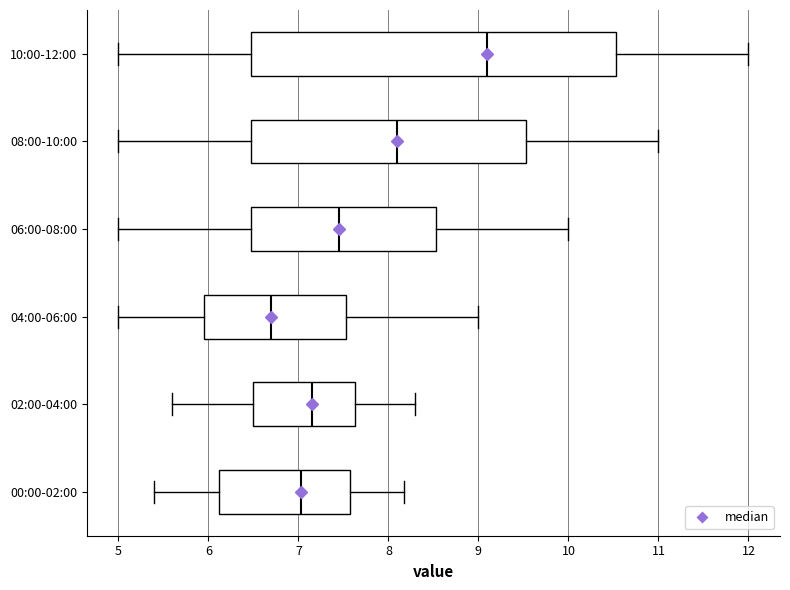

Comparing the boxes themselves (not the whiskers), which one is the widest?

10:00-12:00